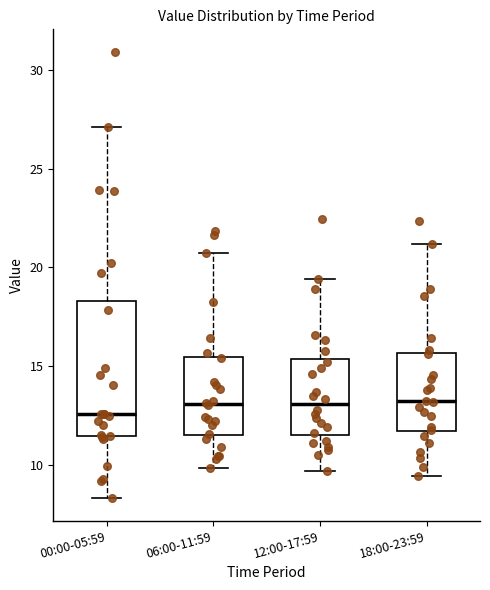

Reading left to right, read every box against the y-axis: the position of its median line, the range the box covers, and the ends of its whiskers. The values are not printed on the chart, so give them approximately, as read against the axis.

00:00-05:59: median 12.5, box 11.5 to 18.5, whiskers 8.5 to 27.0
06:00-11:59: median 13.0, box 11.5 to 15.5, whiskers 10.0 to 20.5
12:00-17:59: median 13.0, box 11.5 to 15.5, whiskers 9.5 to 19.5
18:00-23:59: median 13.0, box 11.5 to 15.5, whiskers 9.5 to 21.0